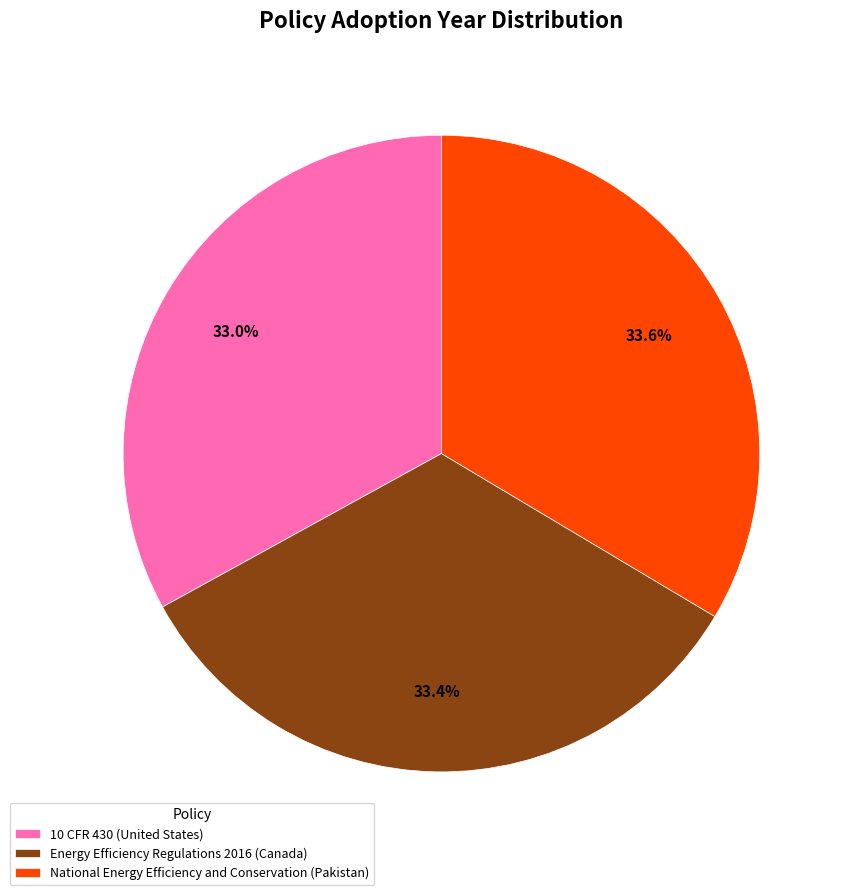

Approximately how many times larger is the value at 10 CFR 430 (United States) compared to Energy Efficiency Regulations 2016 (Canada)?

1.0